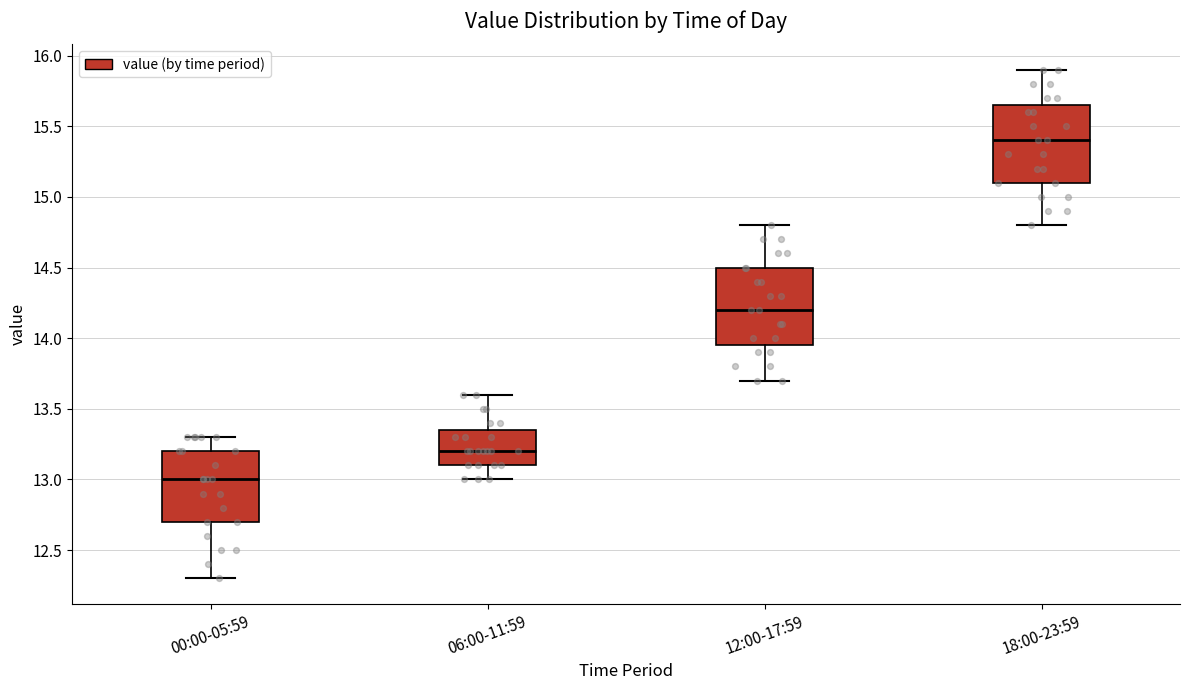

Where does the upper whisker of the box for 12:00-17:59 end on the y-axis? The values are not printed on the chart, so give them approximately, as read against the axis.

14.80